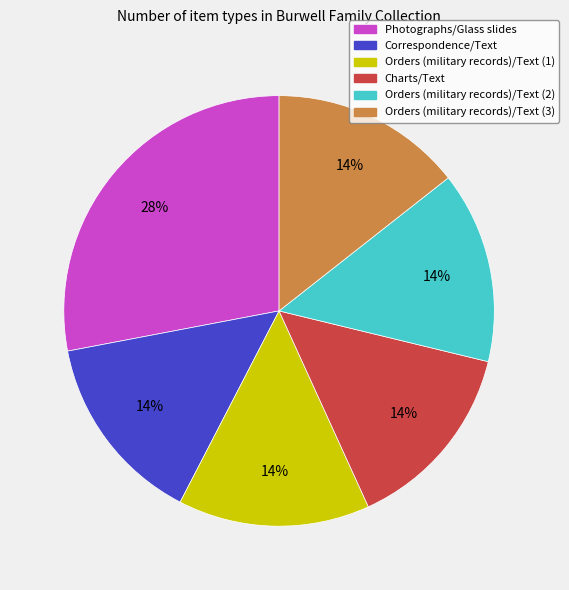

What percentage is the Orders (military records)/Text (3) slice, to the nearest percent?

14%